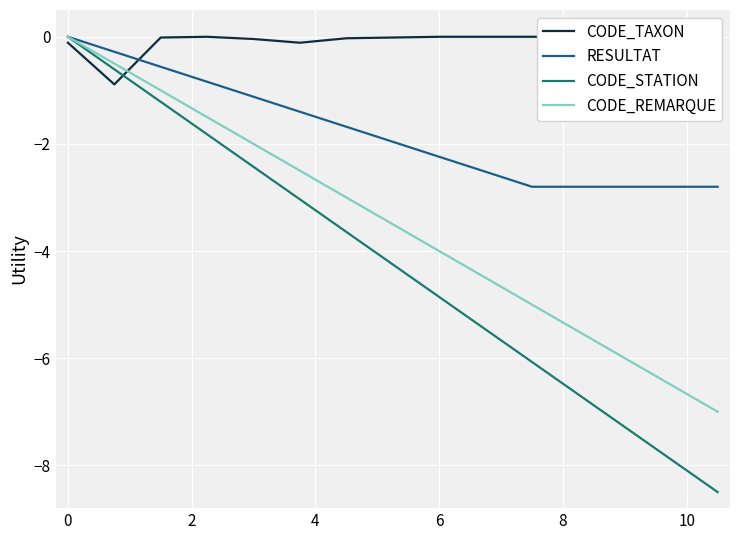

Is this an area chart (filled region under the line)?

No